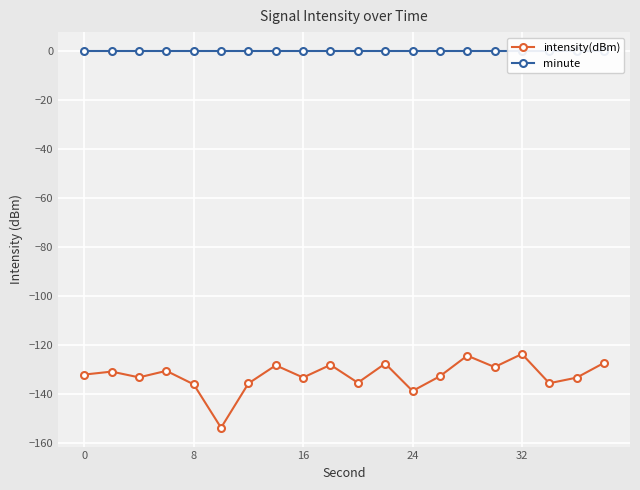

What are all the series names shown in the legend?

intensity(dBm), minute